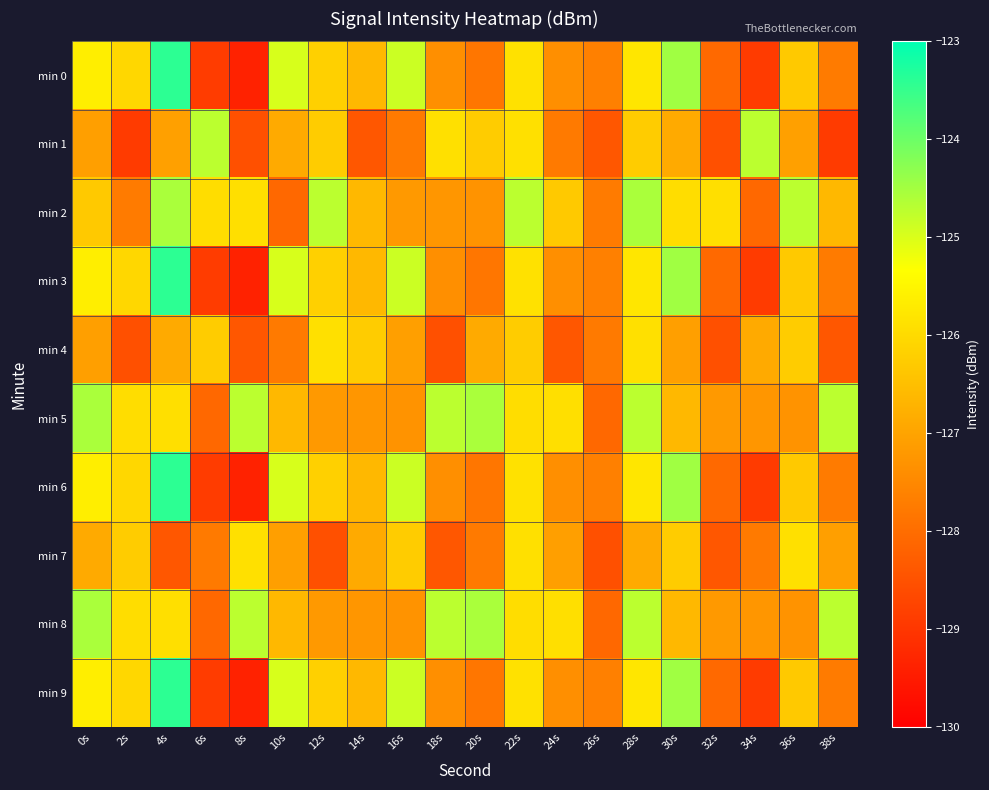

What is the minimum value shown in the chart?

-129.4